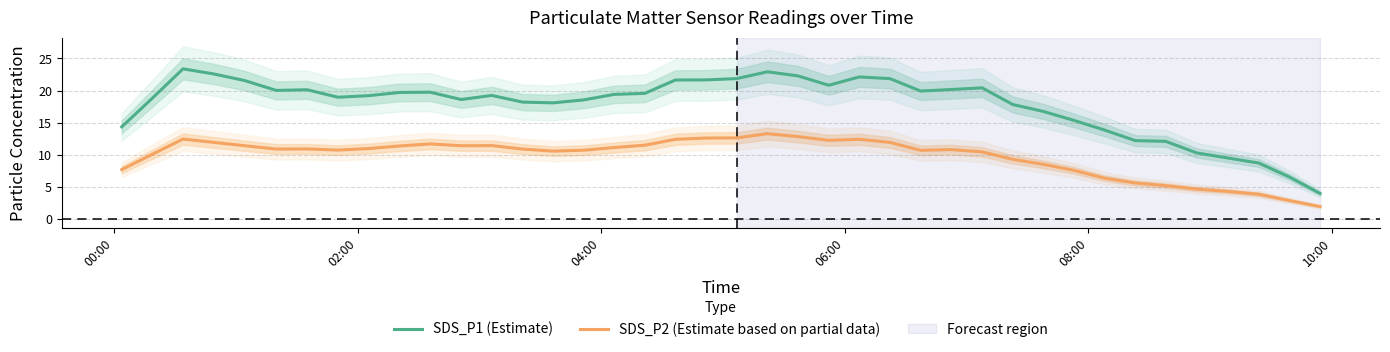

True or false: SDS_P2 (Estimate based on partial data) and SDS_P1 (Estimate) cross at least once.

False